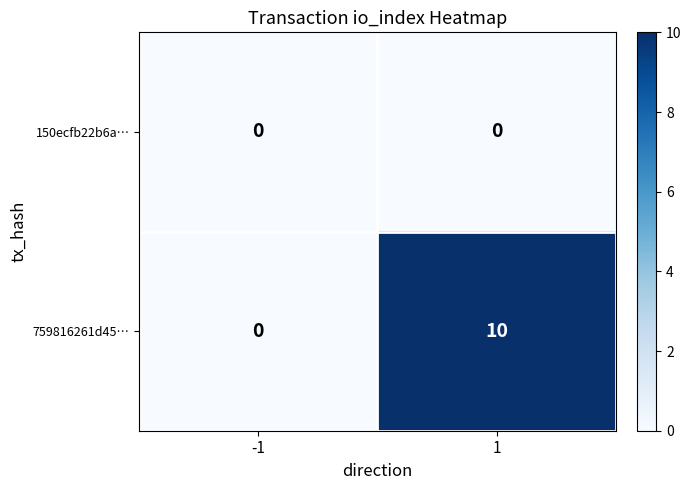

What is the highest value of the 759816261d45… series?

10